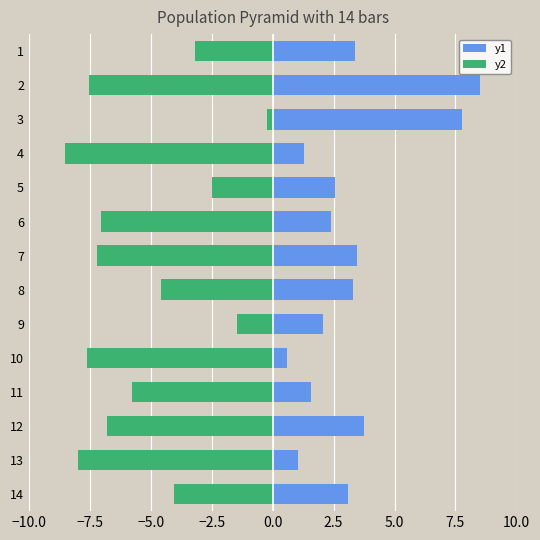

Rank the series by their maximum value, from highest to lowest.

y1, y2